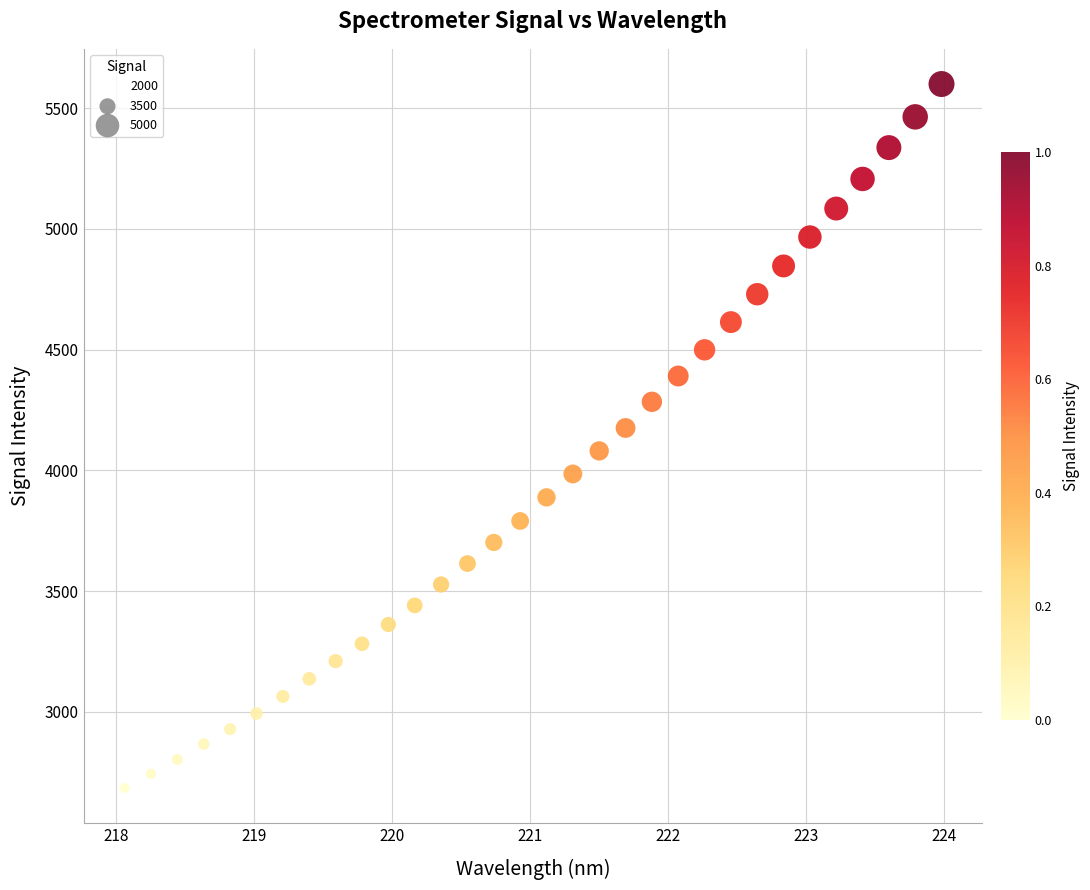

What is the range of Y values (max minus min)?

2914.6